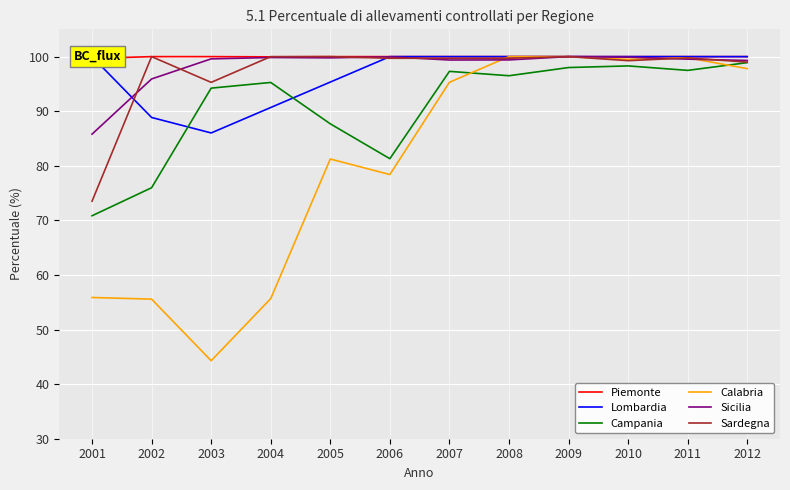

At which label is Piemonte closest to 99?

2001